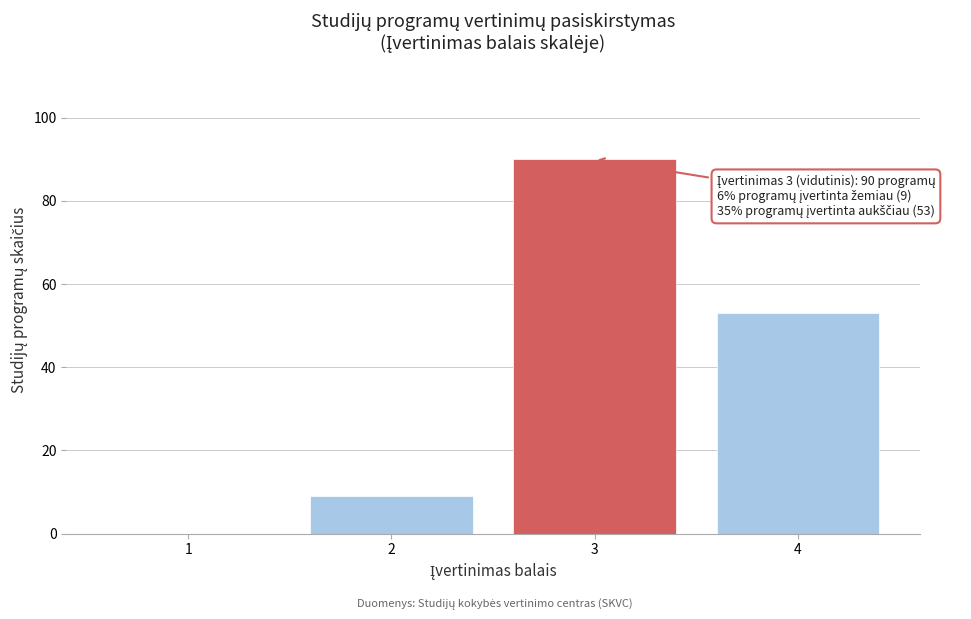

Which range on the x-axis has the tallest bar?

2.5 to 3.5